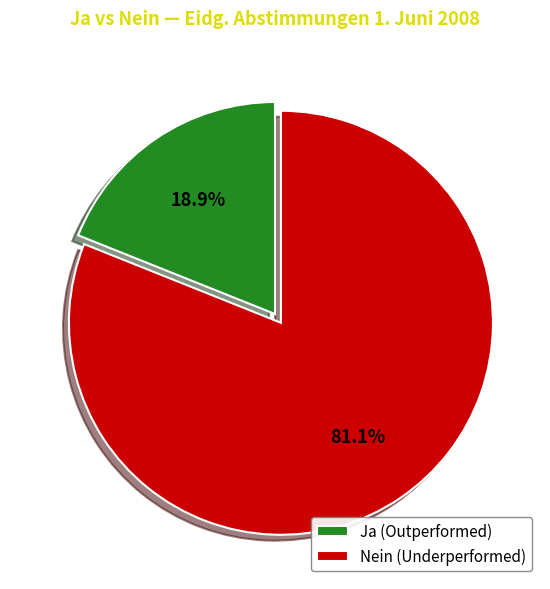

To the nearest percent, what percentage of the pie is Nein?

81%